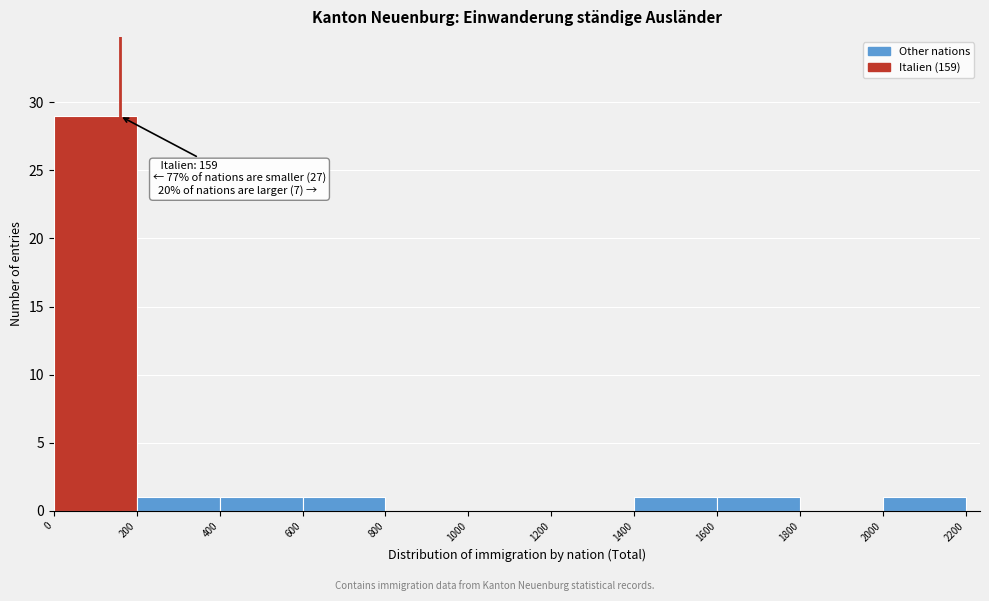

Which range on the x-axis has the tallest bar?

0 to 200